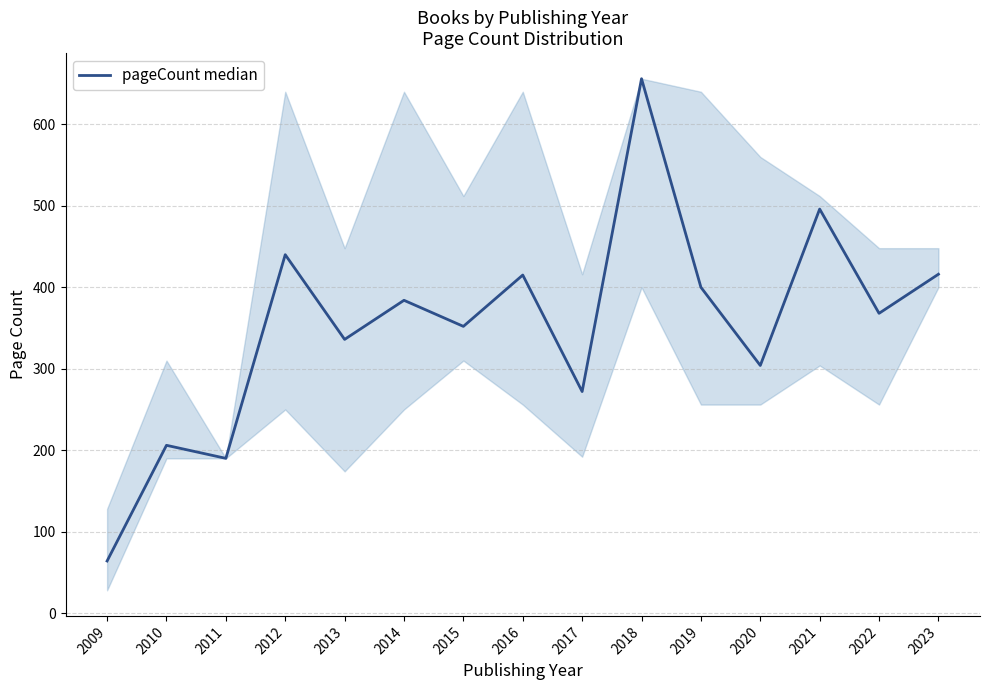

Does the chart have visible grid lines?

Yes